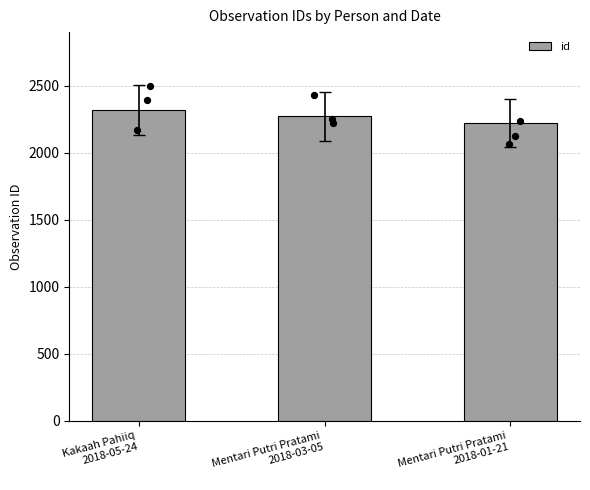

What is the ratio of the value at Mentari Putri Pratami
2018-01-21 to the value at Mentari Putri Pratami
2018-03-05?

1.0